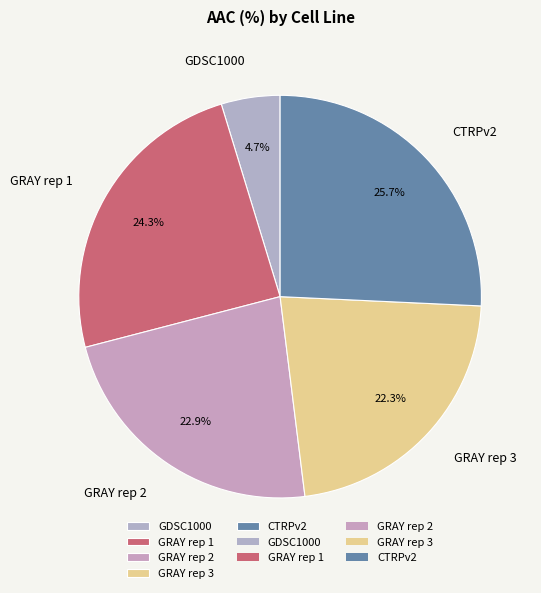

The GRAY rep 2 slice represents 14% of the pie. True or false?

False